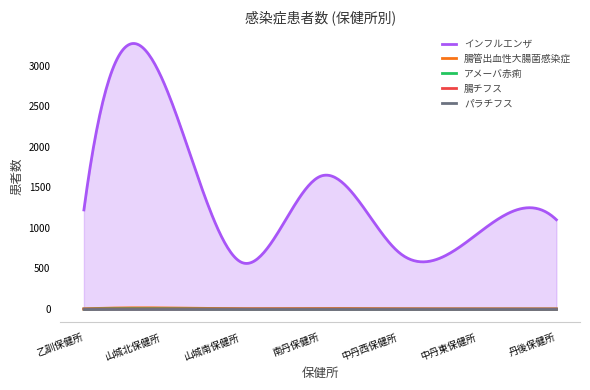

True or false: アメーバ赤痢 has a value of 0 at 中丹西保健所.

True